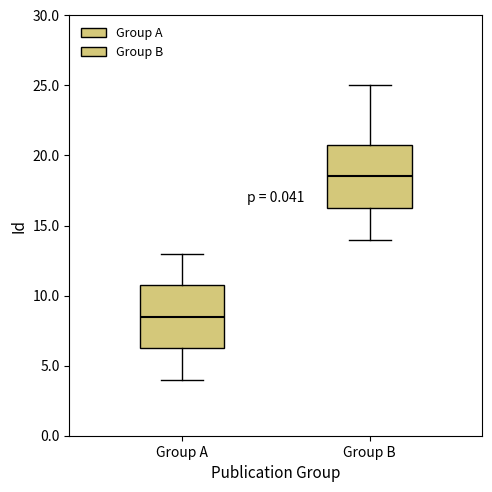

Reading left to right, read every box against the y-axis: the position of its median line, the range the box covers, and the ends of its whiskers. The values are not printed on the chart, so give them approximately, as read against the axis.

Group A: median 8.5, box 6.5 to 11.0, whiskers 4.0 to 13.0
Group B: median 18.5, box 16.5 to 21.0, whiskers 14.0 to 25.0